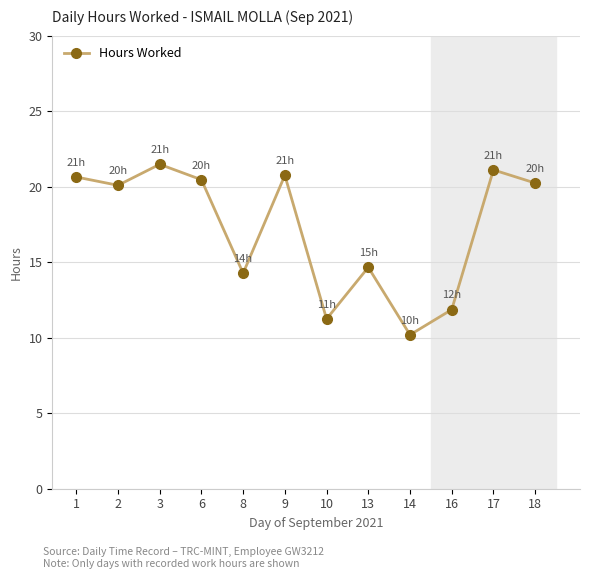

How many points are lower than both their immediate neighbors (excluding endpoints)?

4